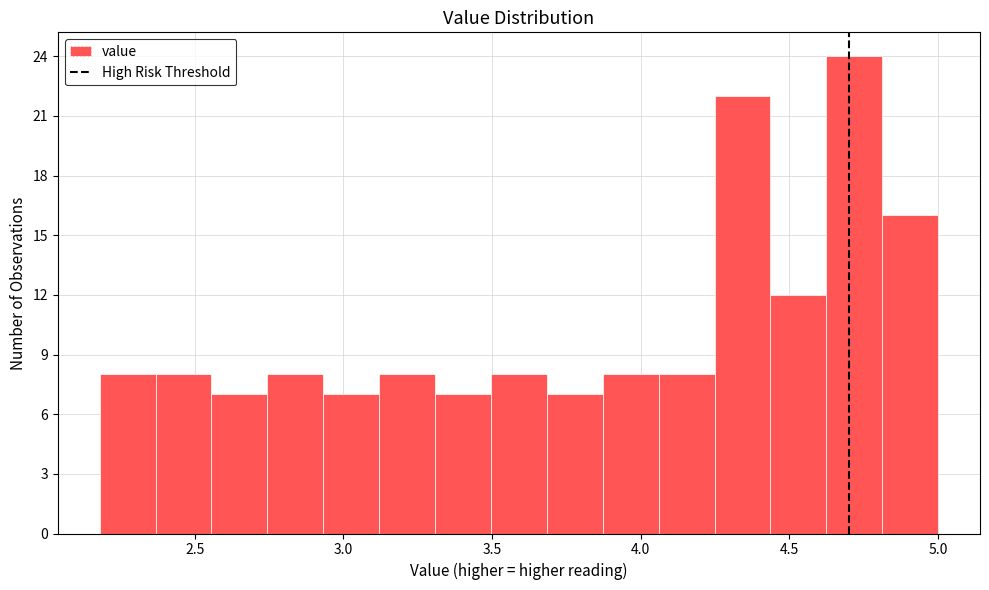

Read against the x-axis, roughly where is the centre of the tallest bar?

4.70